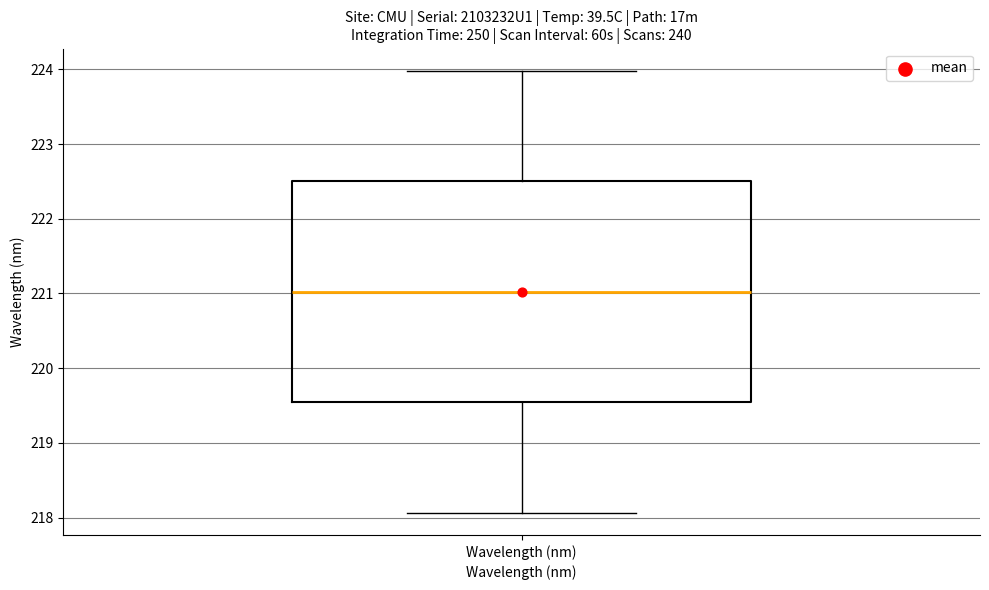

Where is the upper edge of the box for Wavelength (nm) on the y-axis? The values are not printed on the chart, so give them approximately, as read against the axis.

222.5